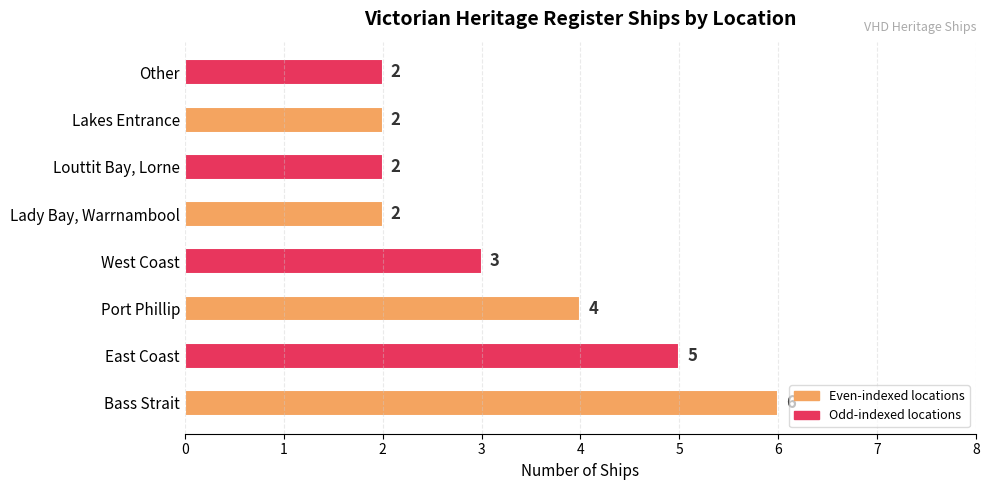

What is the difference between the maximum and second lowest values?

4